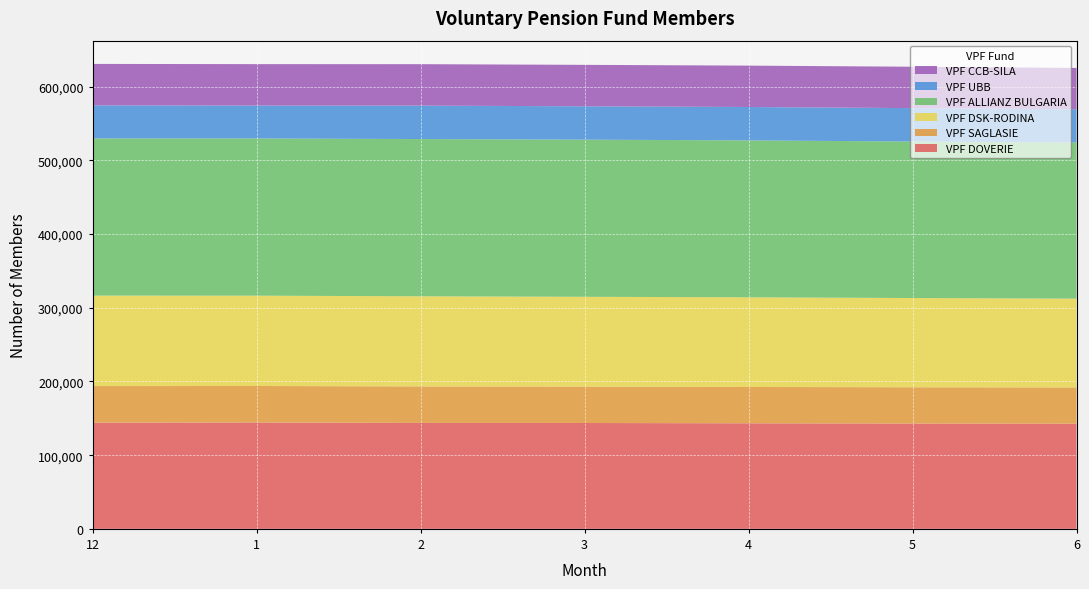

Reading left to right, transcribe all the data shown in this chart.

VPF DOVERIE: 12=144177	1=144310	2=143827	3=143677	4=143262	5=142915	6=142754
VPF SAGLASIE: 12=49610	1=49579	2=49495	3=49354	4=49312	5=49265	6=49156
VPF DSK-RODINA: 12=122791	1=122581	2=122325	3=121924	4=121695	5=121099	6=120516
VPF ALLIANZ BULGARIA: 12=213351	1=213356	2=213391	3=213248	4=212943	5=212388	6=211896
VPF UBB: 12=44763	1=44634	2=45360	3=45300	4=45316	5=45348	6=45165
VPF CCB-SILA: 12=56317	1=56253	2=56265	3=56237	4=56160	5=56176	6=56061